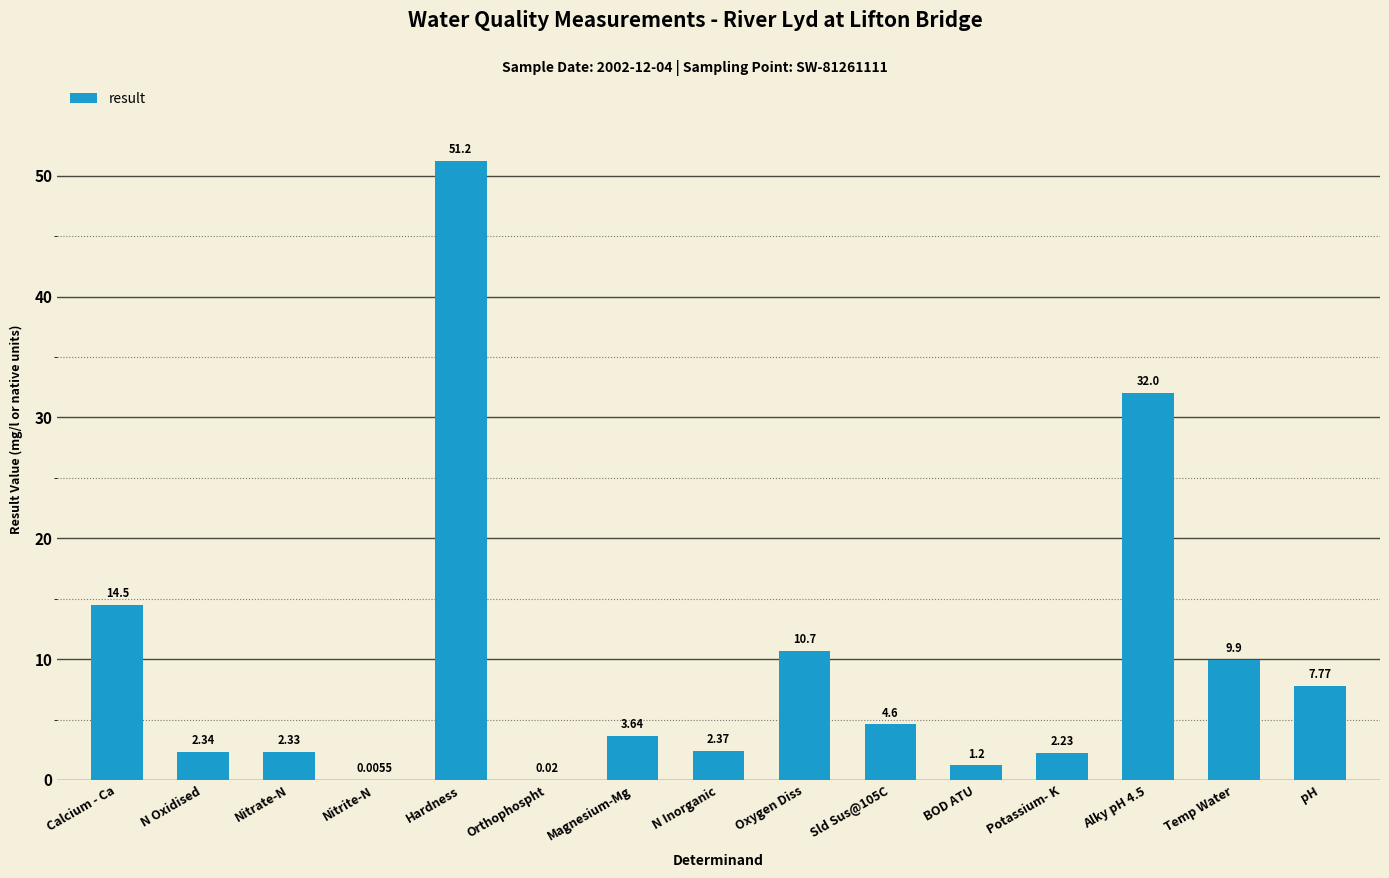

The chart shows a value of 14.5 at Calcium - Ca. True or false?

True